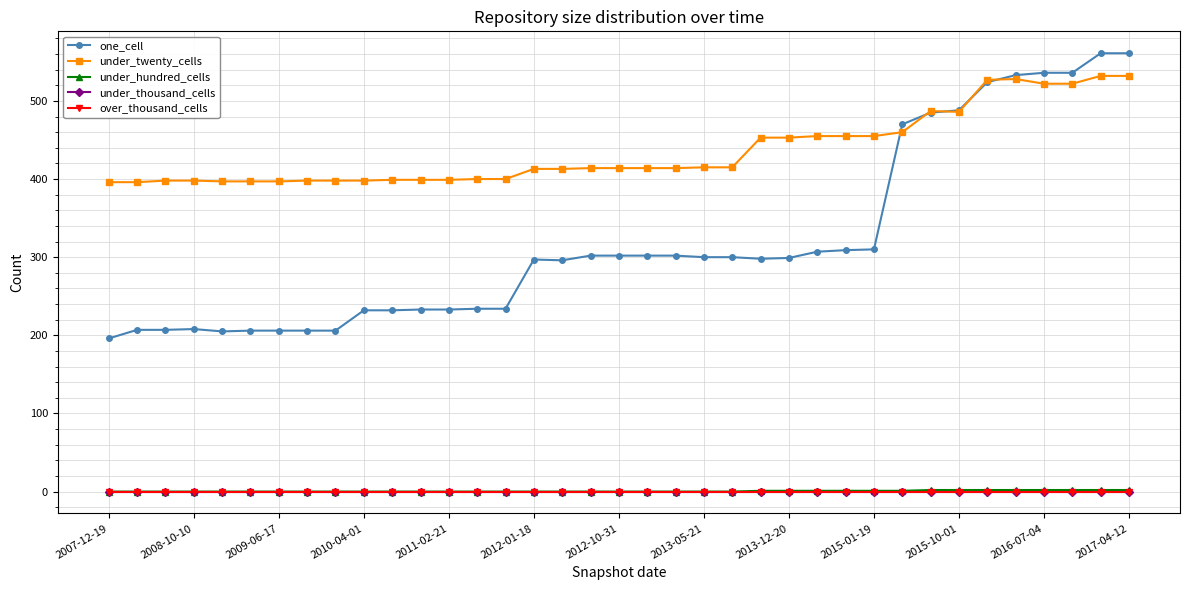

How many times do one_cell and under_twenty_cells cross each other?

5